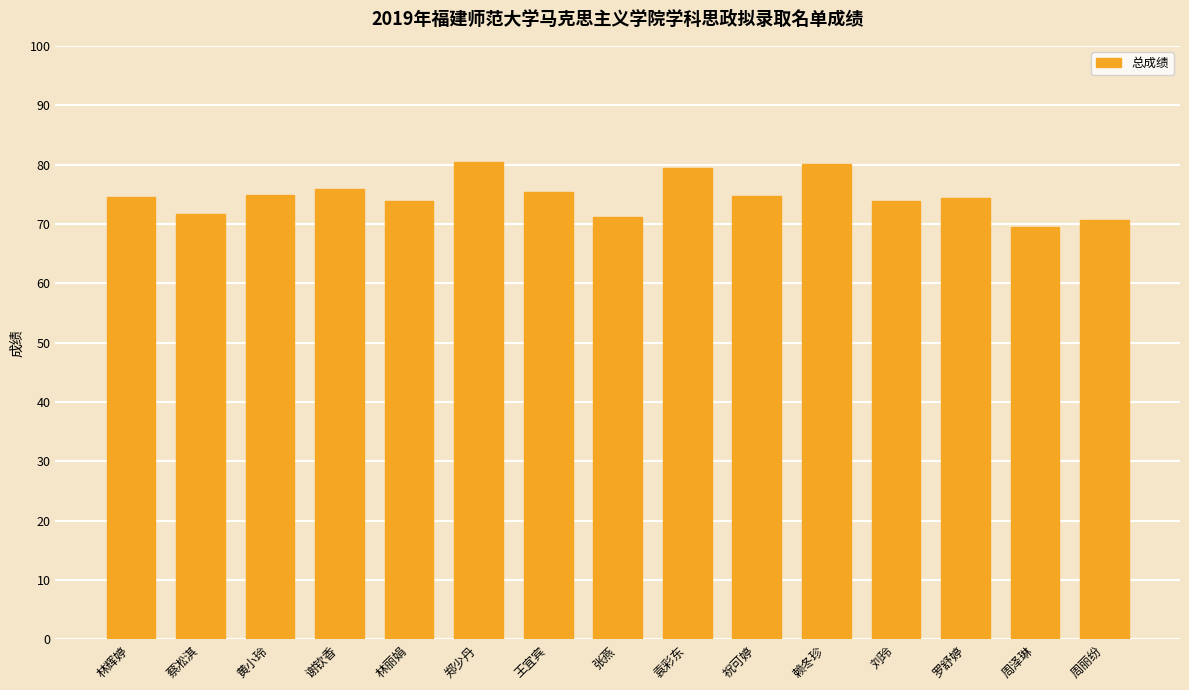

The value at 袁彩东 is 118.7. True or false?

False